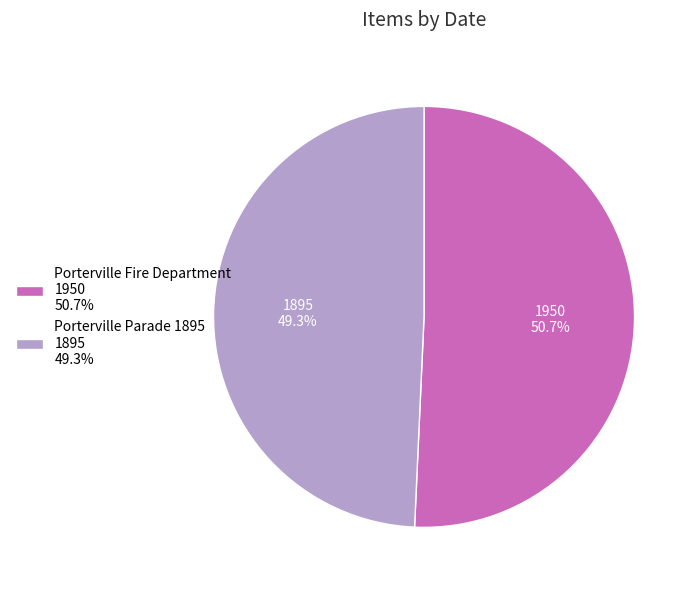

Which slice is the largest?

Porterville Fire Department